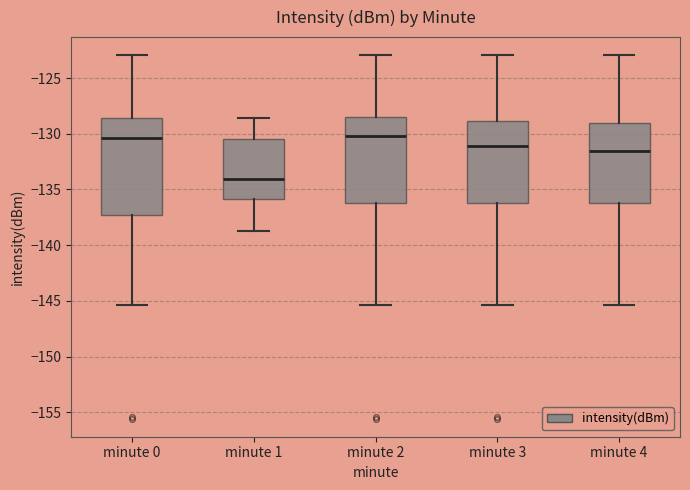

Where does the upper whisker of the box for minute 3 end on the y-axis? The values are not printed on the chart, so give them approximately, as read against the axis.

-123.0